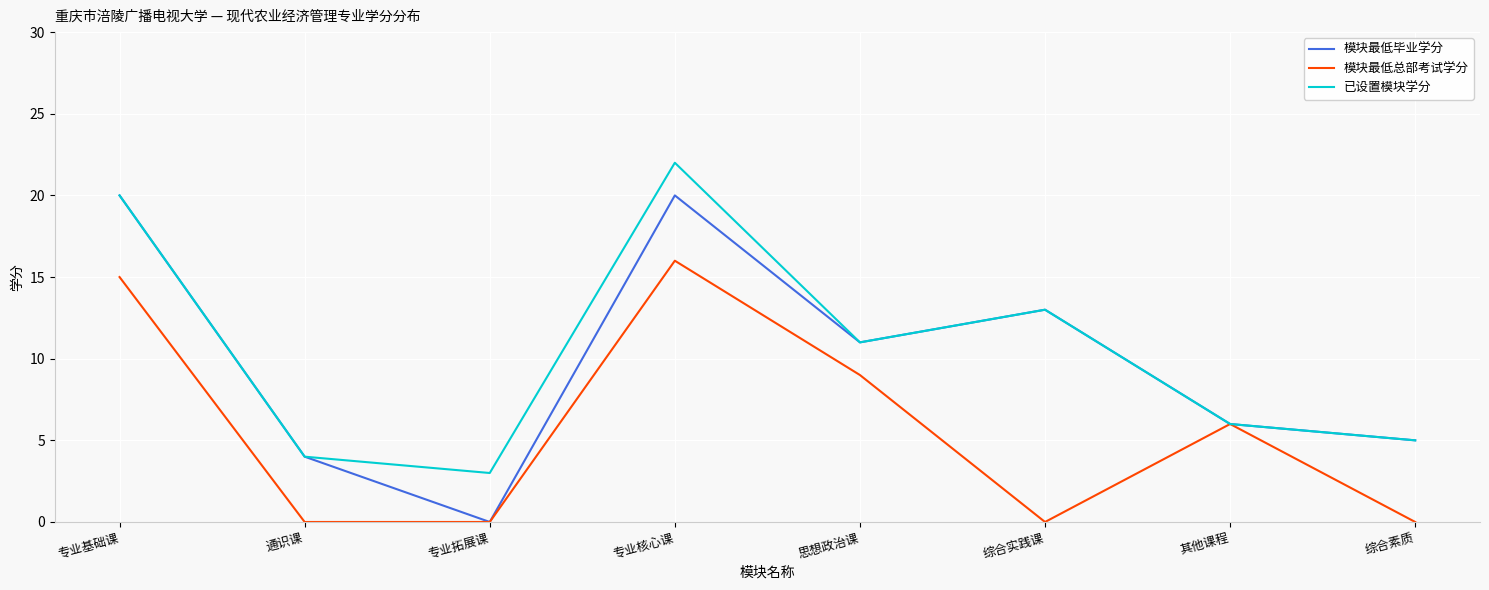

Which series has the largest total across all categories?

已设置模块学分